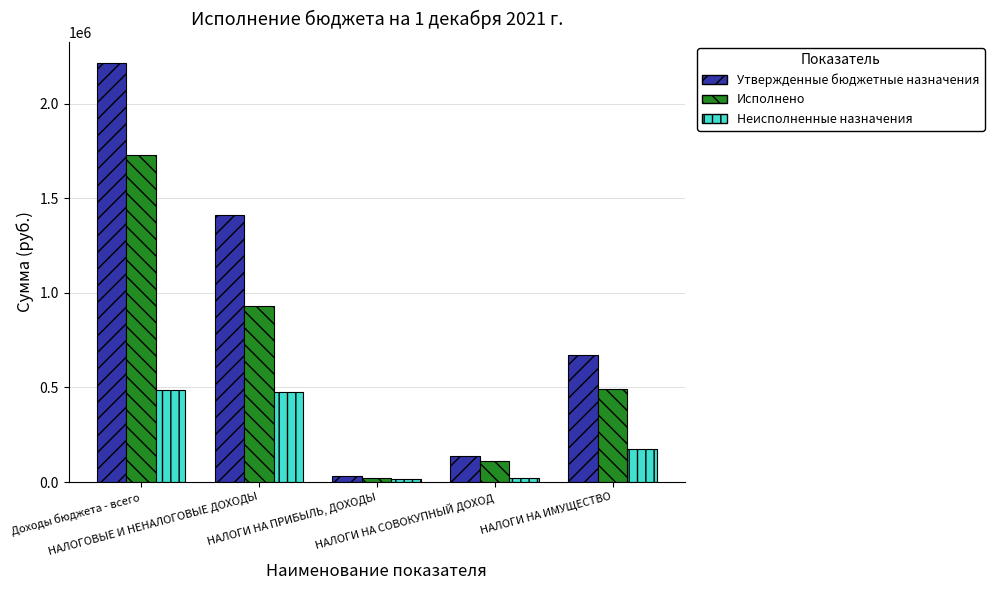

What is the spread (max minus min) of values at НАЛОГИ НА ПРИБЫЛЬ, ДОХОДЫ?

19520.7